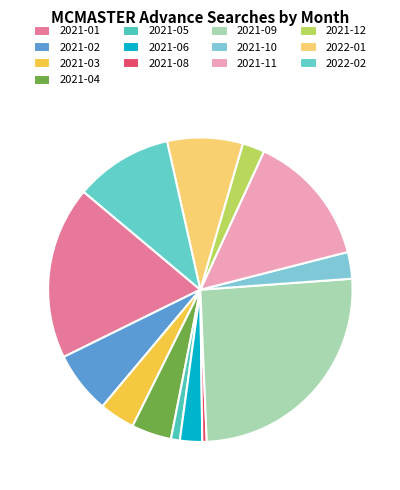

To the nearest percent, what percentage of the pie is 2022-01?

8%